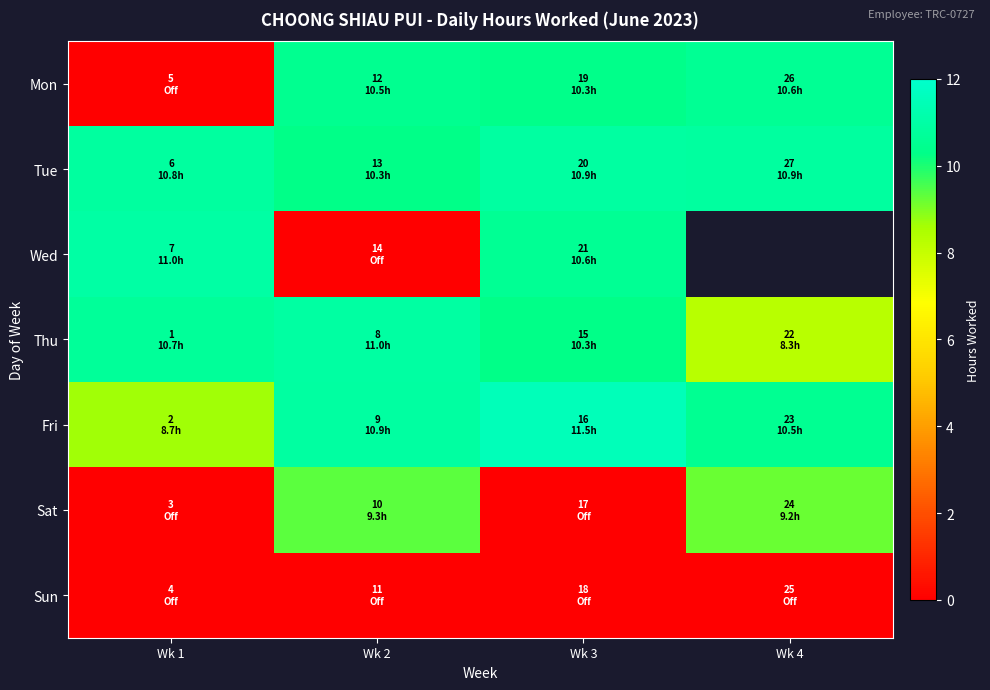

The value of Sun at Wk 4 is 0.0. True or false?

True